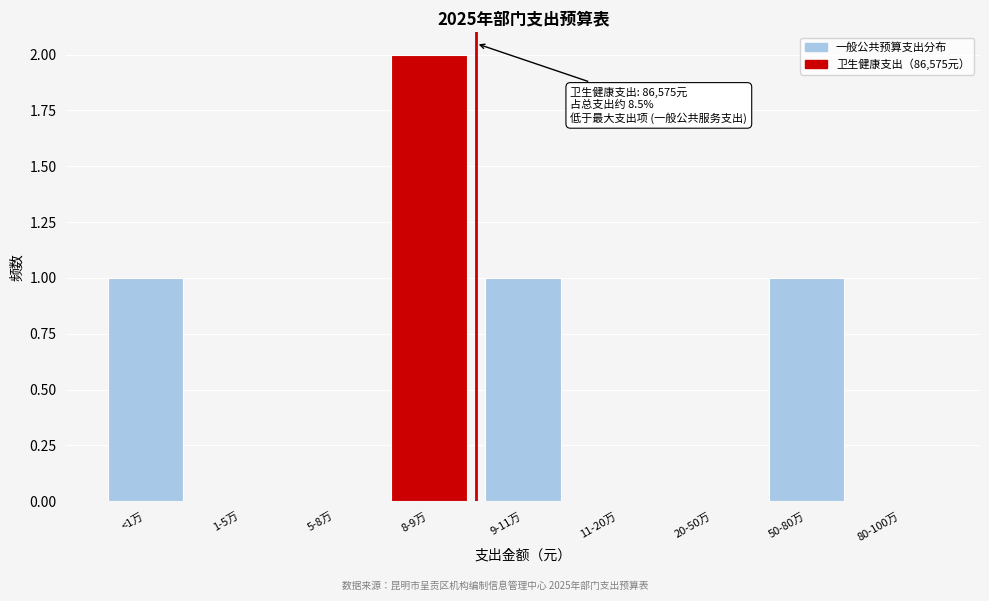

Reading left to right, what are all the values shown in this chart?

<1万=1	1-5万=0	5-8万=0	8-9万=2	9-11万=1	11-20万=0	20-50万=0	50-80万=1	80-100万=0